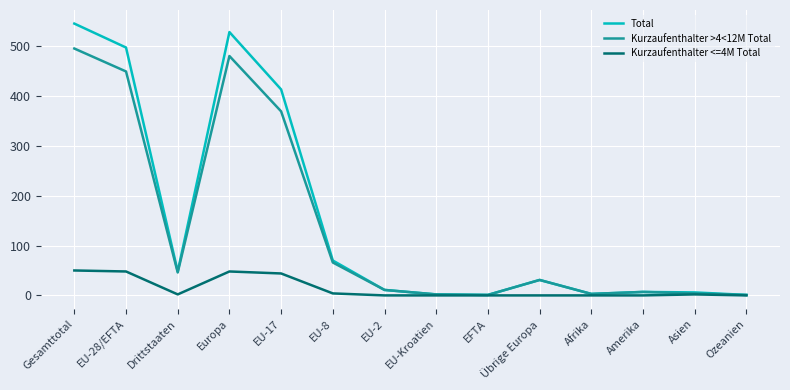

Does the chart have visible grid lines?

Yes